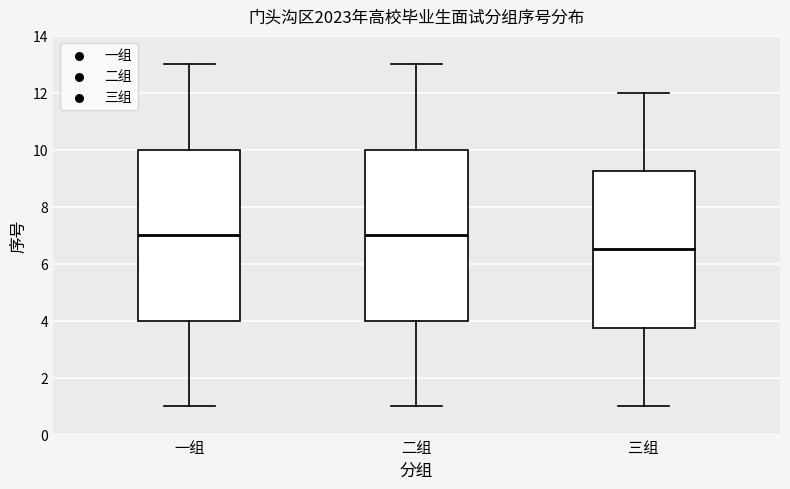

Which box's median line is the lowest?

三组